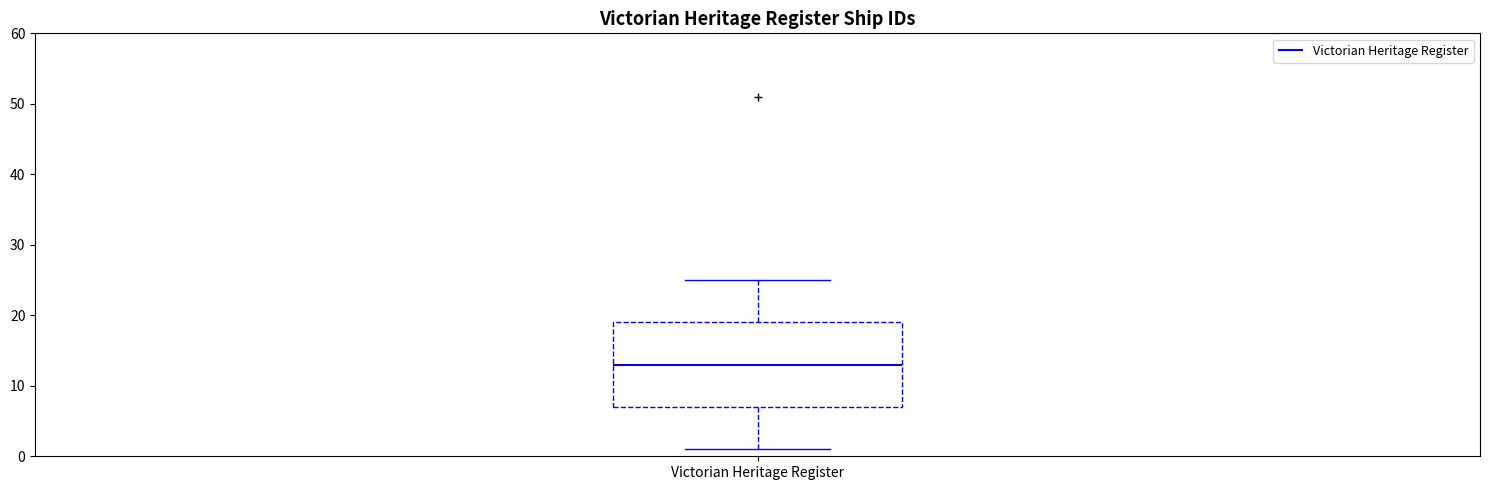

Where does the upper whisker of the box for Victorian Heritage Register end on the y-axis? The values are not printed on the chart, so give them approximately, as read against the axis.

25